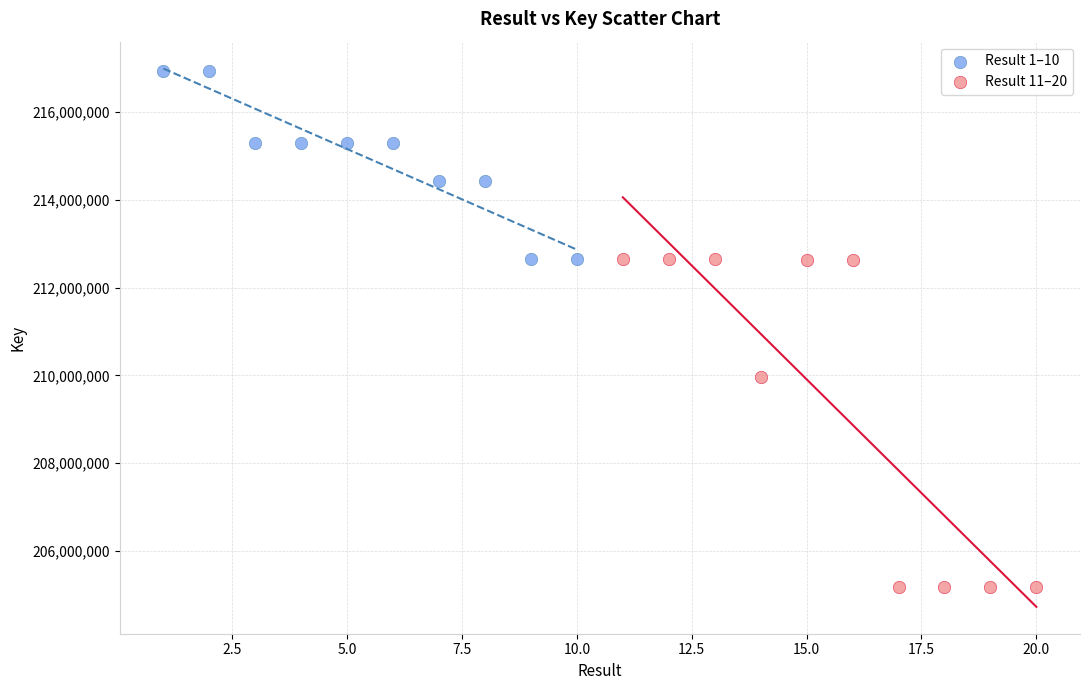

What are all the series names shown in the legend?

Result 1–10, Result 11–20